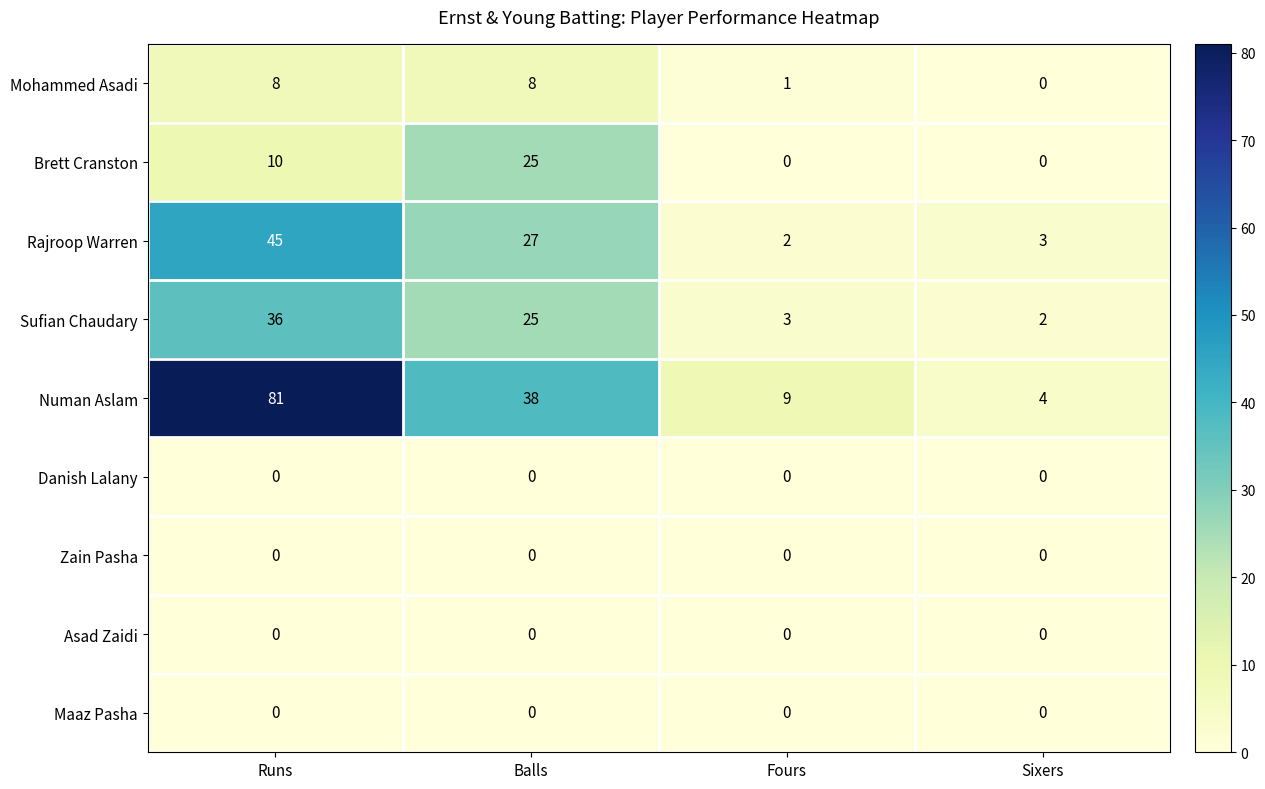

The Brett Cranston series shows 3 at Runs. True or false?

False